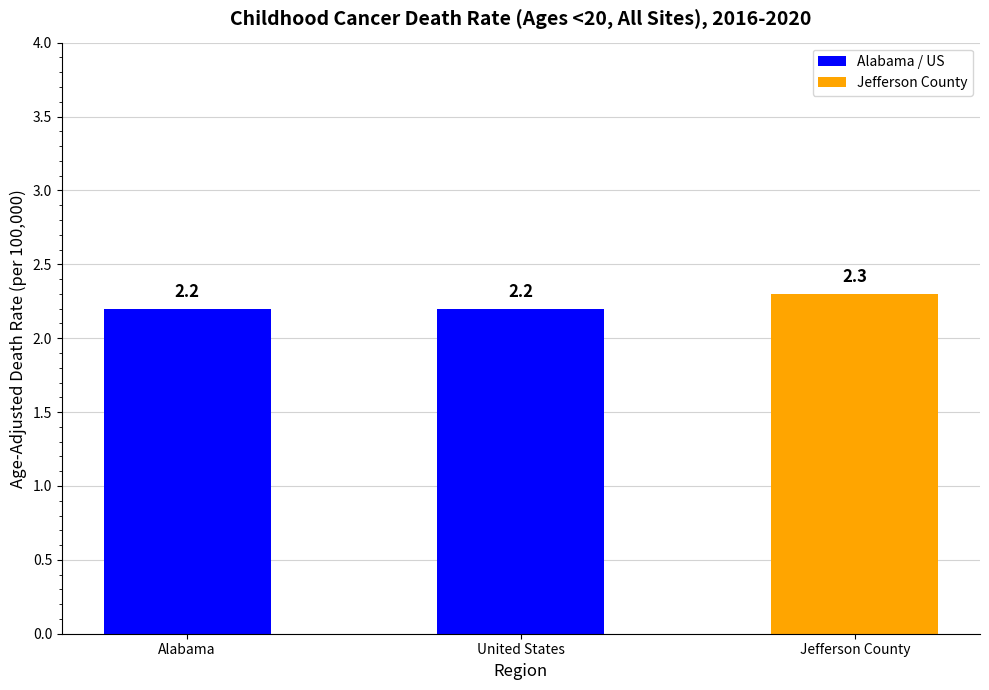

What is the sum of all values?

6.7